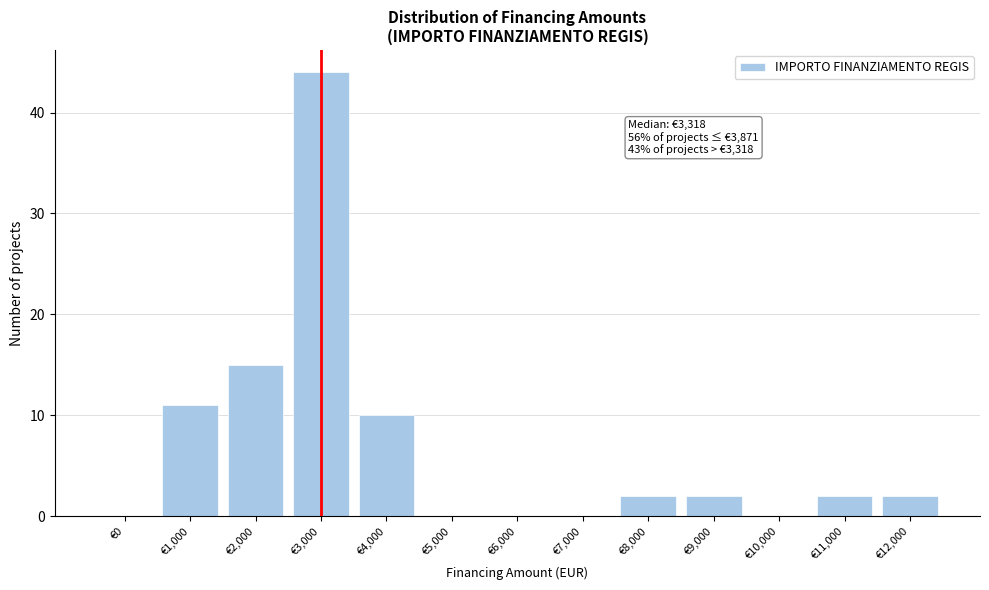

Reading left to right, list all the values displayed in this chart.

€0=0	€1,000=11	€2,000=15	€3,000=44	€4,000=10	€5,000=0	€6,000=0	€7,000=0	€8,000=2	€9,000=2	€10,000=0	€11,000=2	€12,000=2